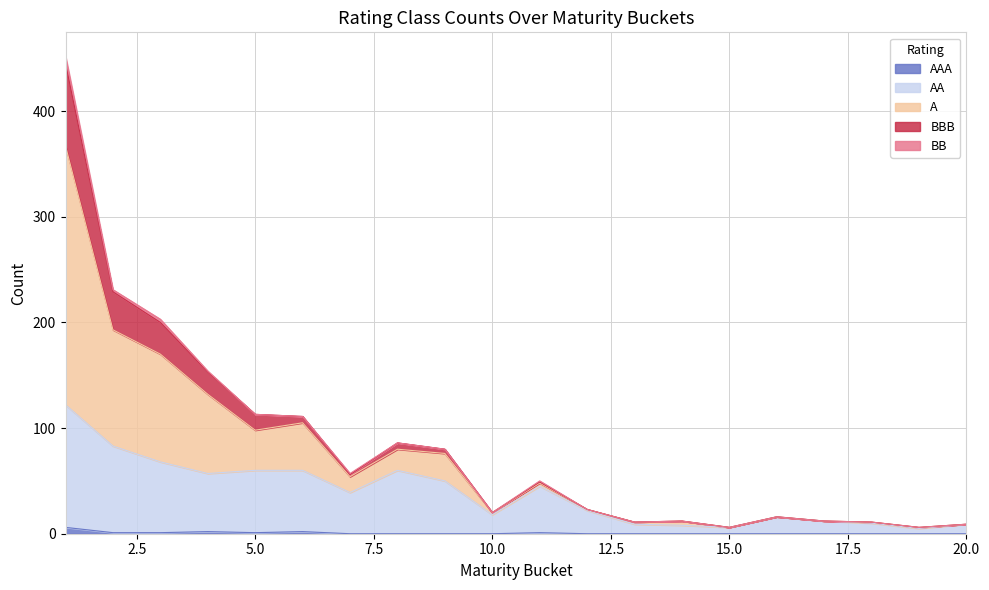

Which label corresponds to the largest value in the chart?

1